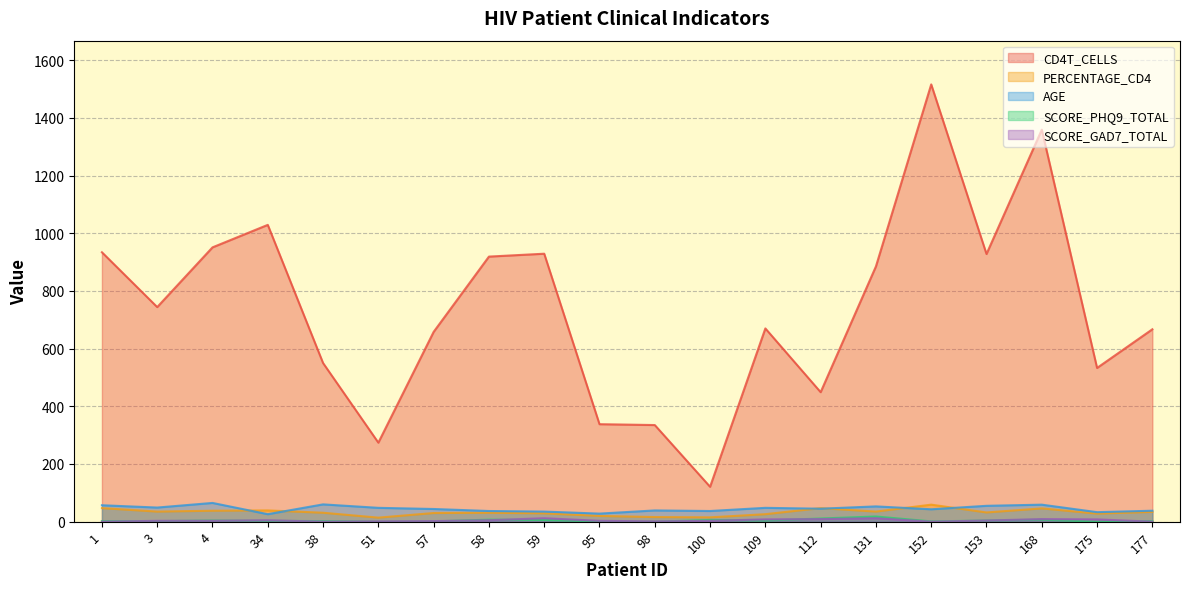

Reading left to right, list all the values displayed in this chart.

CD4T_CELLS: 934	744	951	1029	550	274	658	919	929	338	335	121	670	449	885	1516	928	1359	533	667
PERCENTAGE_CD4: 47	35	38	39	31	14	30	31	29	20	16	15	26	47	35	59	32	46	28	34
AGE: 57	49	65	26	60	48	44	37	35	28	39	37	48	45	53	43	55	59	33	38
SCORE_PHQ9_TOTAL: 2	2	4	3	2	0	1	7	6	1	0	6	4	11	18	1	4	7	0	2
SCORE_GAD7_TOTAL: 0	3	3	5	0	1	2	5	12	3	1	3	8	9	12	0	4	9	8	0